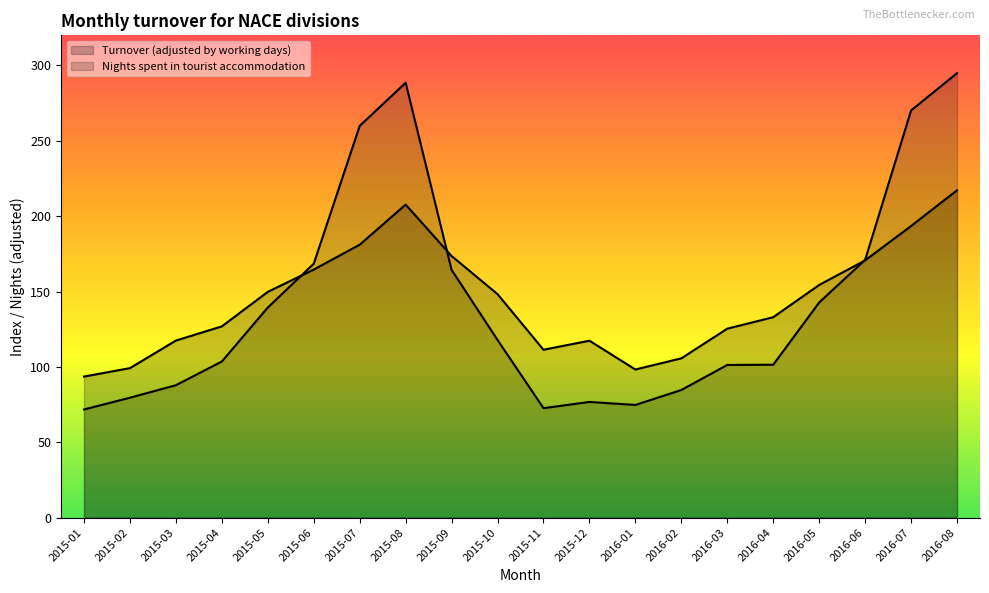

Reading right to left, extract all data points from this chart.

Turnover (adjusted by working days): 217.2	193.5	170.7	154.4	133.0	125.4	105.7	98.3	117.4	111.4	148.3	173.6	207.7	181.1	164.6	149.8	126.9	117.5	99.2	93.6
Nights spent in tourist accommodation: 294.9	270.2	171.1	142.8	101.5	101.3	84.7	74.8	76.8	72.6	117.9	164.4	288.6	259.9	168.5	139.4	103.6	87.9	79.6	71.8